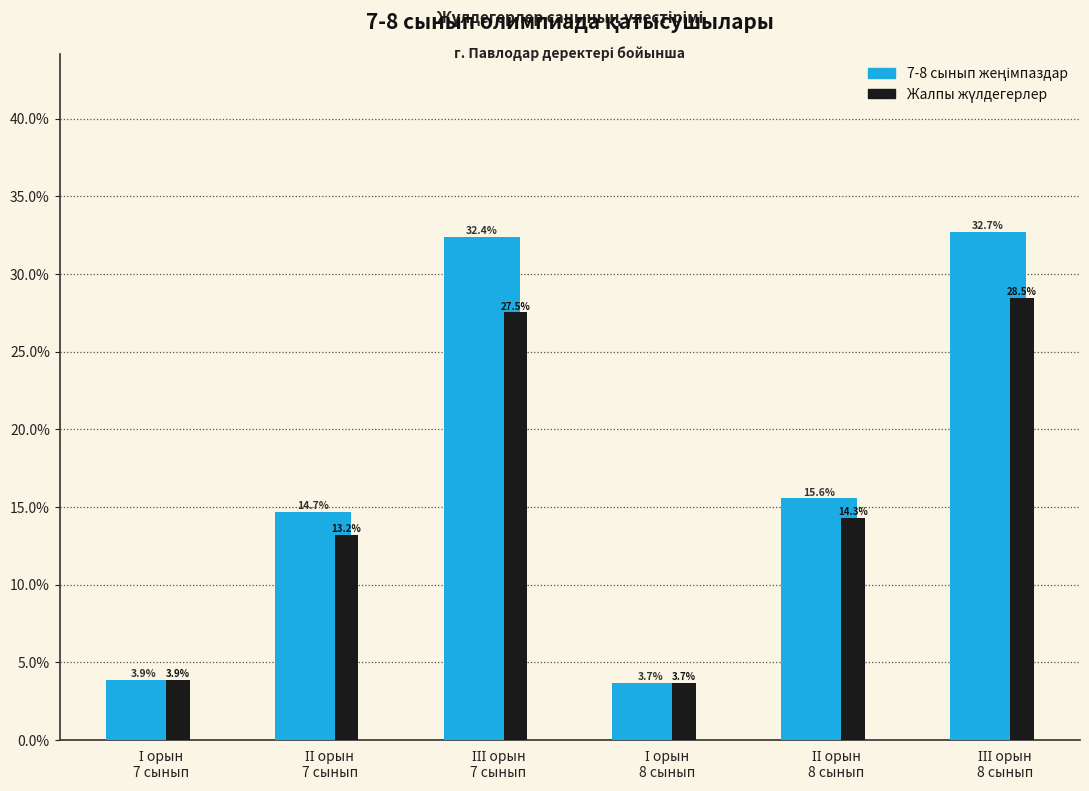

What is the minimum value shown in the chart?

3.7